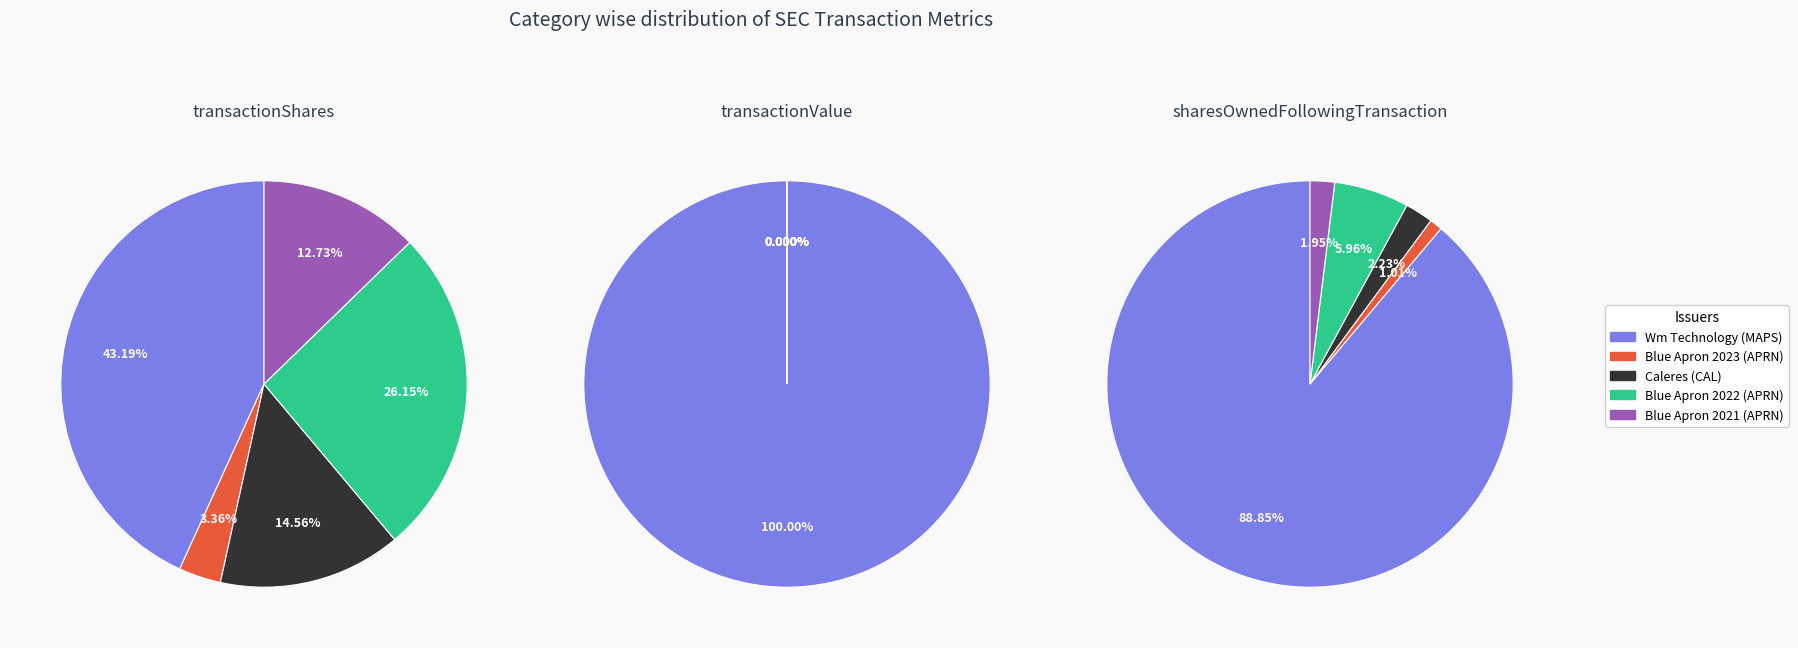

How many segments does this pie chart have?

5